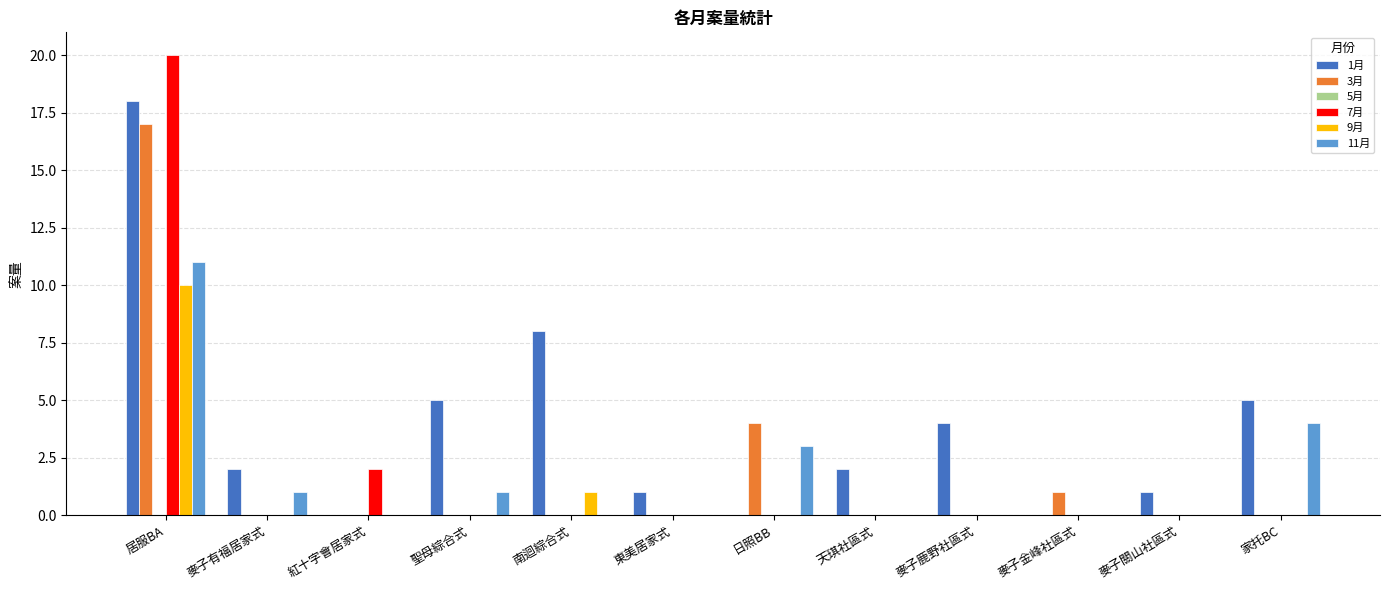

What is the sum of all 9月 values?

11